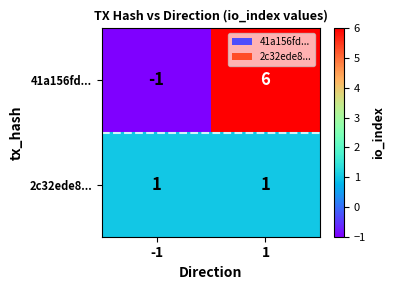

True or false: 41a156fd... has a value of -1 at -1.

True